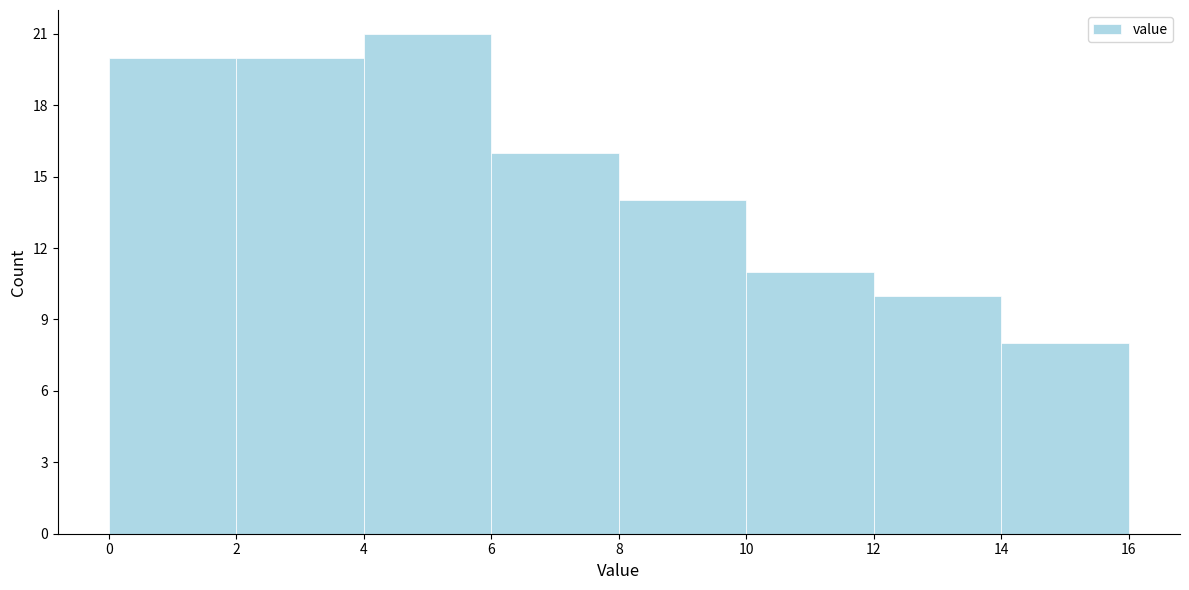

Reading left to right, list every bar in this chart as the range it spans on the x-axis followed by its height. The values are not printed on the chart, so give them approximately, as read against the axis.

0 to 2: 20
2 to 4: 20
4 to 6: 21
6 to 8: 16
8 to 10: 14
10 to 12: 11
12 to 14: 10
14 to 16: 8